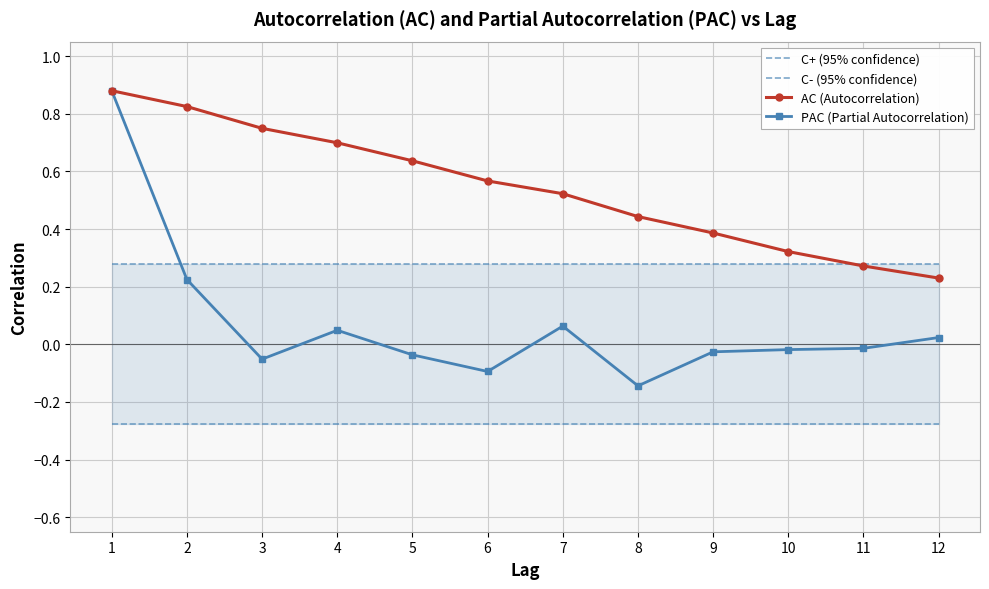

At how many categories does at least one series exceed 0?

12